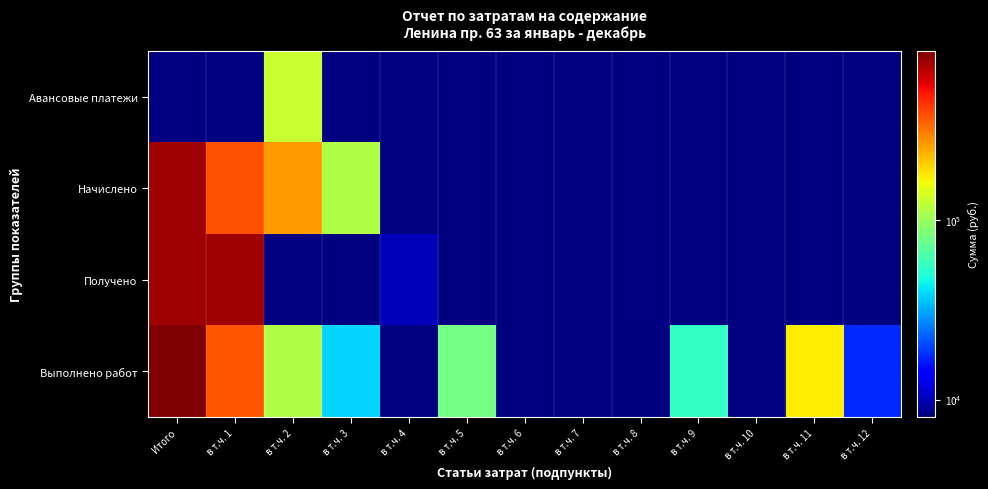

Count the number of data series in this chart.

4